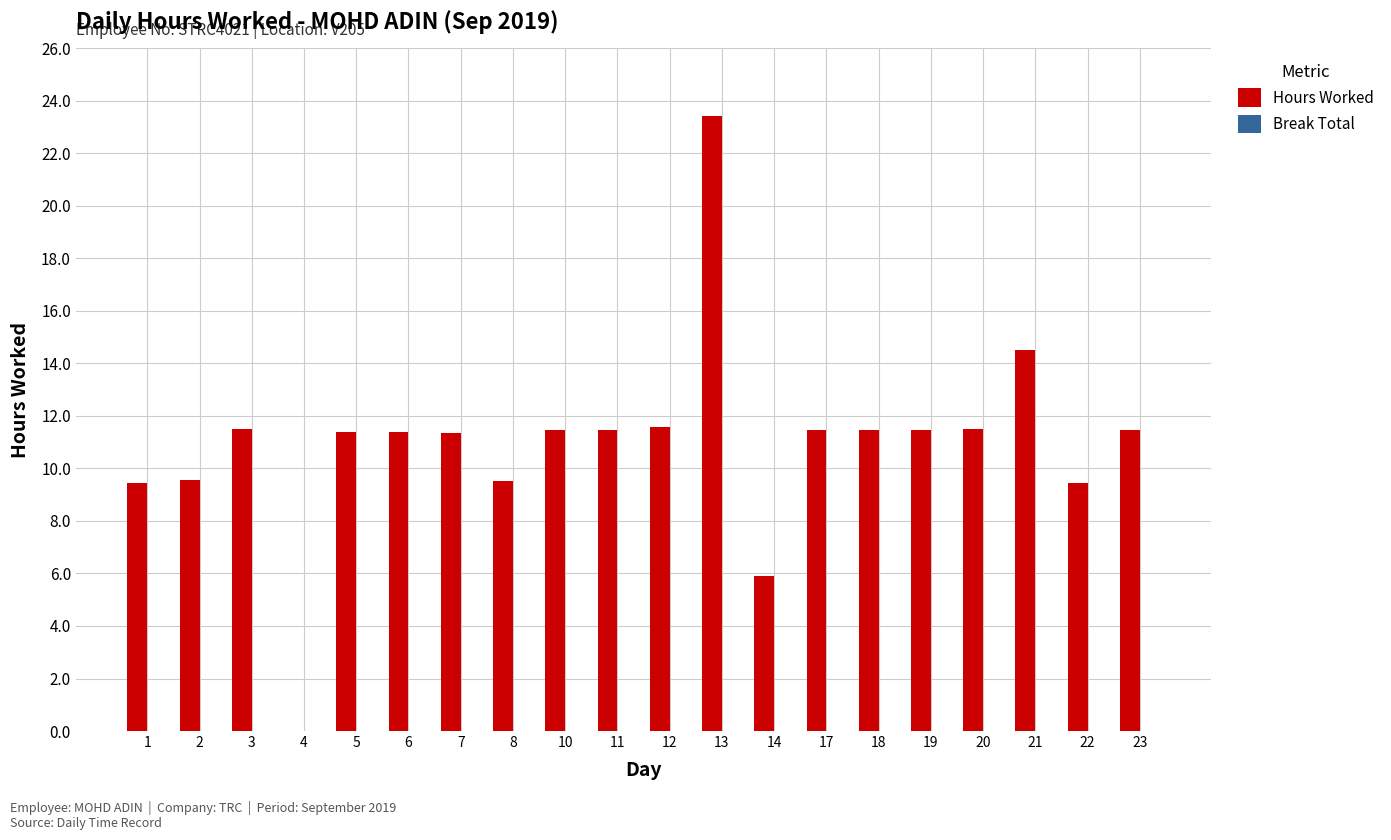

Is it true that the value at 19 is 11.5?

True